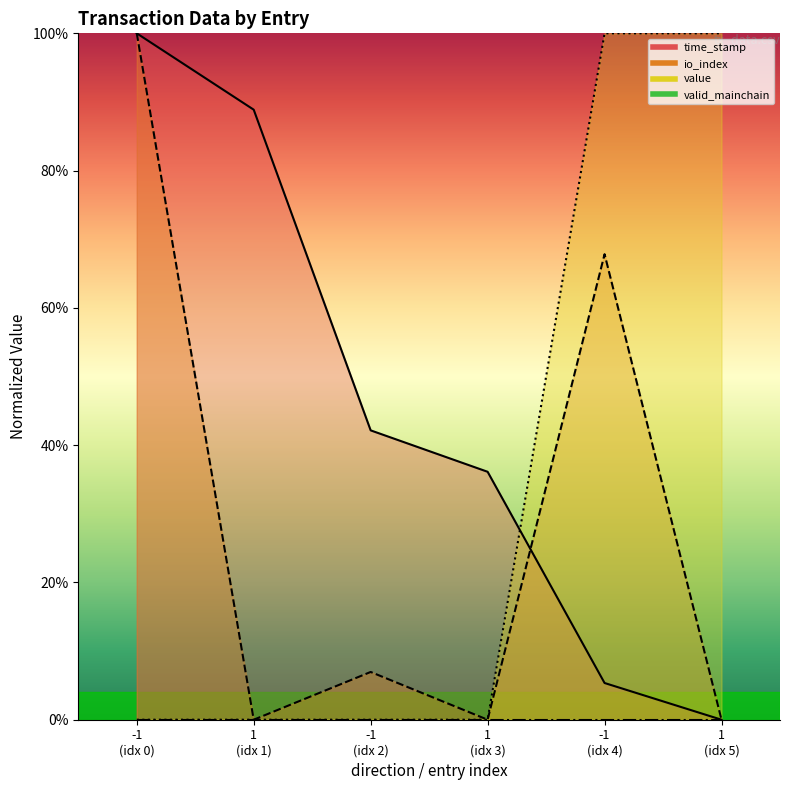

Reading left to right, extract all data points from this chart.

time_stamp: 1.0	0.9	0.4	0.4	0.1	0.0
io_index: 1.0	0.0	0.1	0.0	0.7	0.0
value: 0.0	0.0	0.0	0.0	1.0	1.0